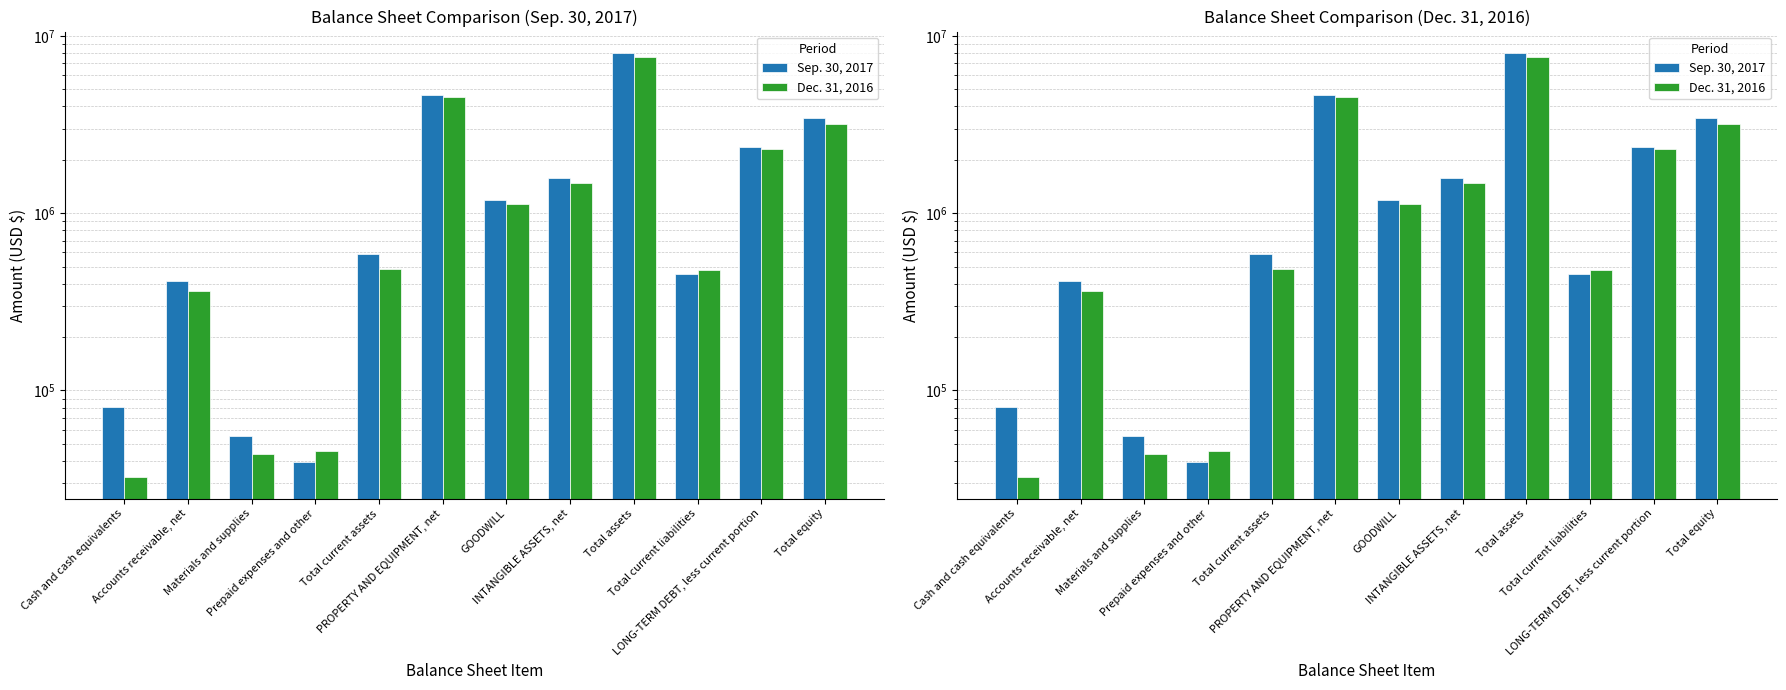

What is the difference between the Sep. 30, 2017 values at Total assets and Materials and supplies?

7973800